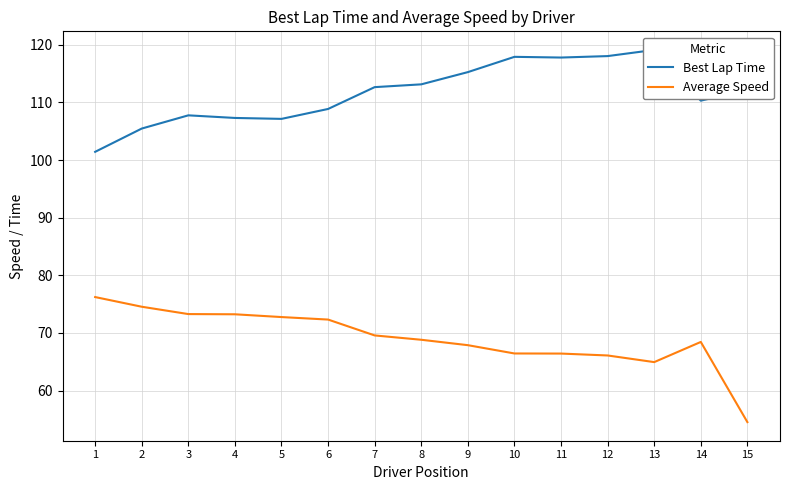

How many series are shown in this chart?

2